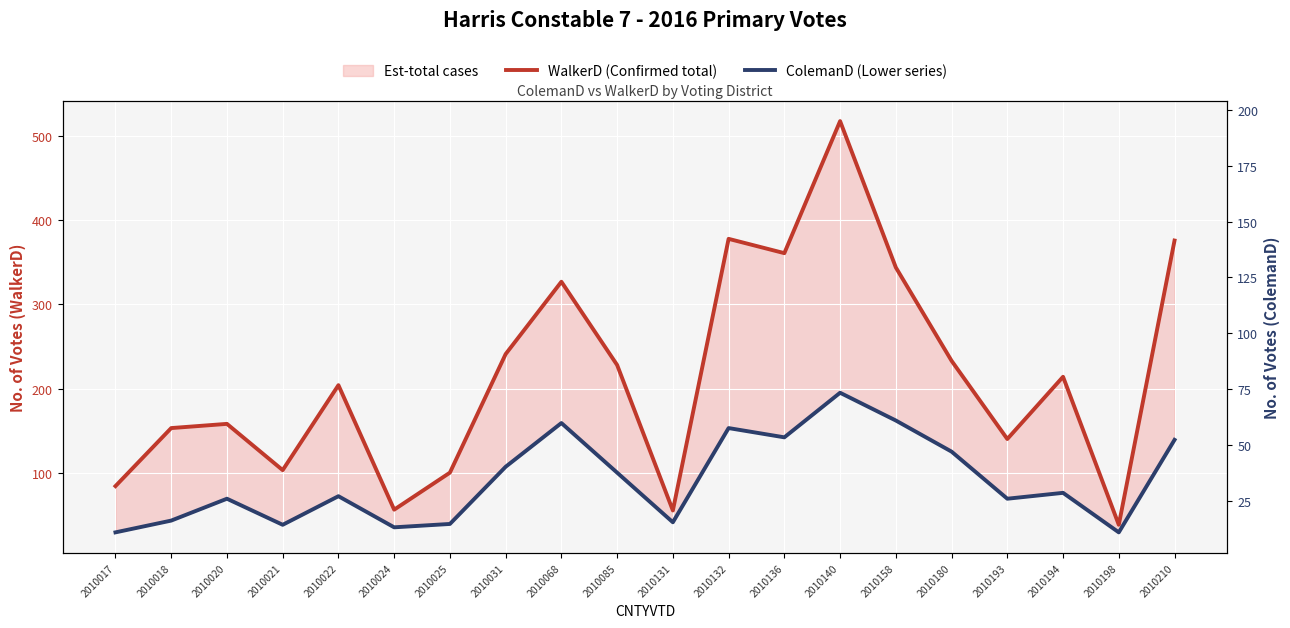

Where is the first local minimum for ColemanD (Lower series)?

2010021